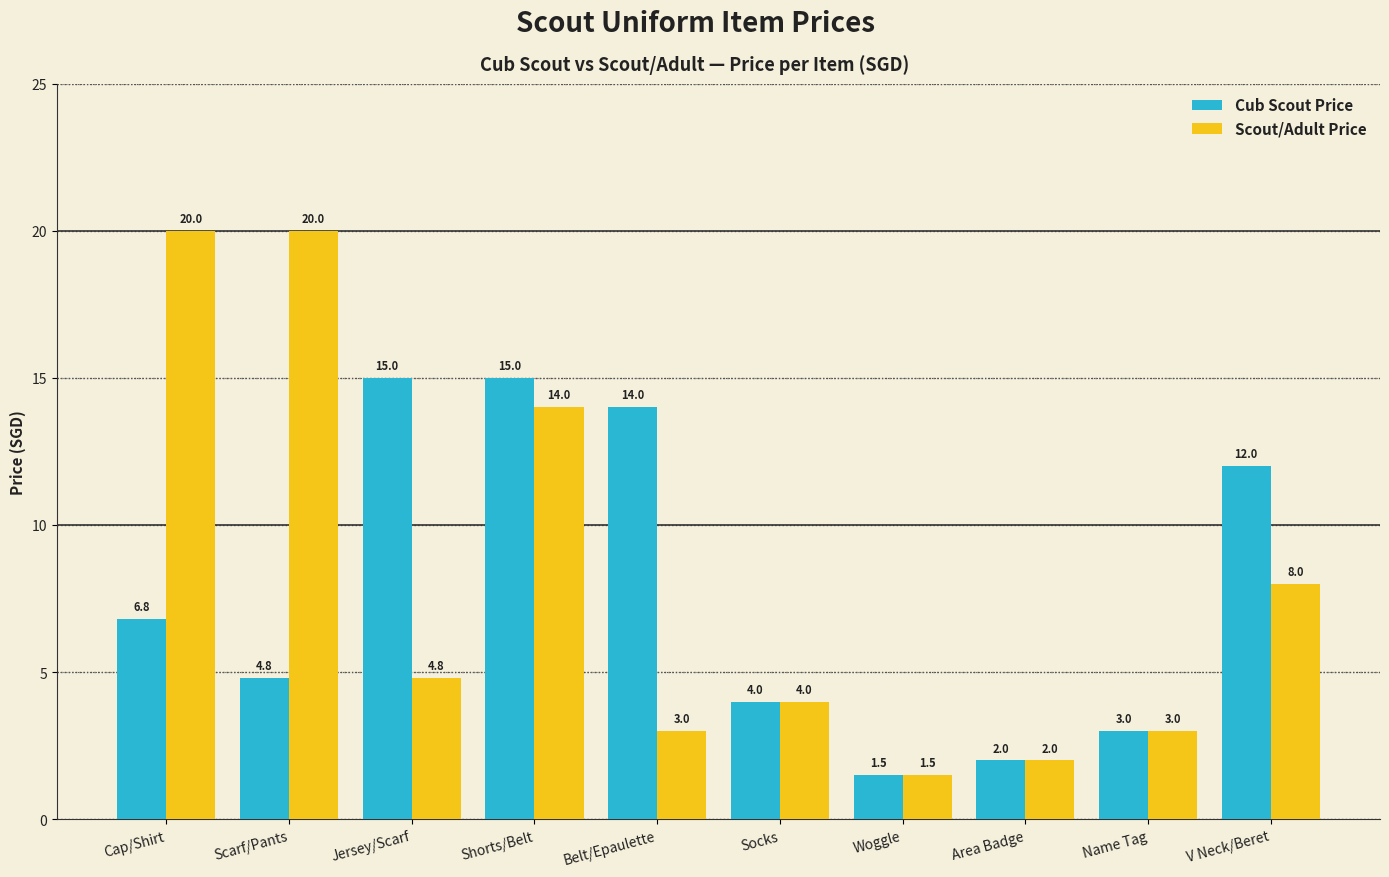

Is it true that Scout/Adult Price equals 13.9 at V Neck/Beret?

False